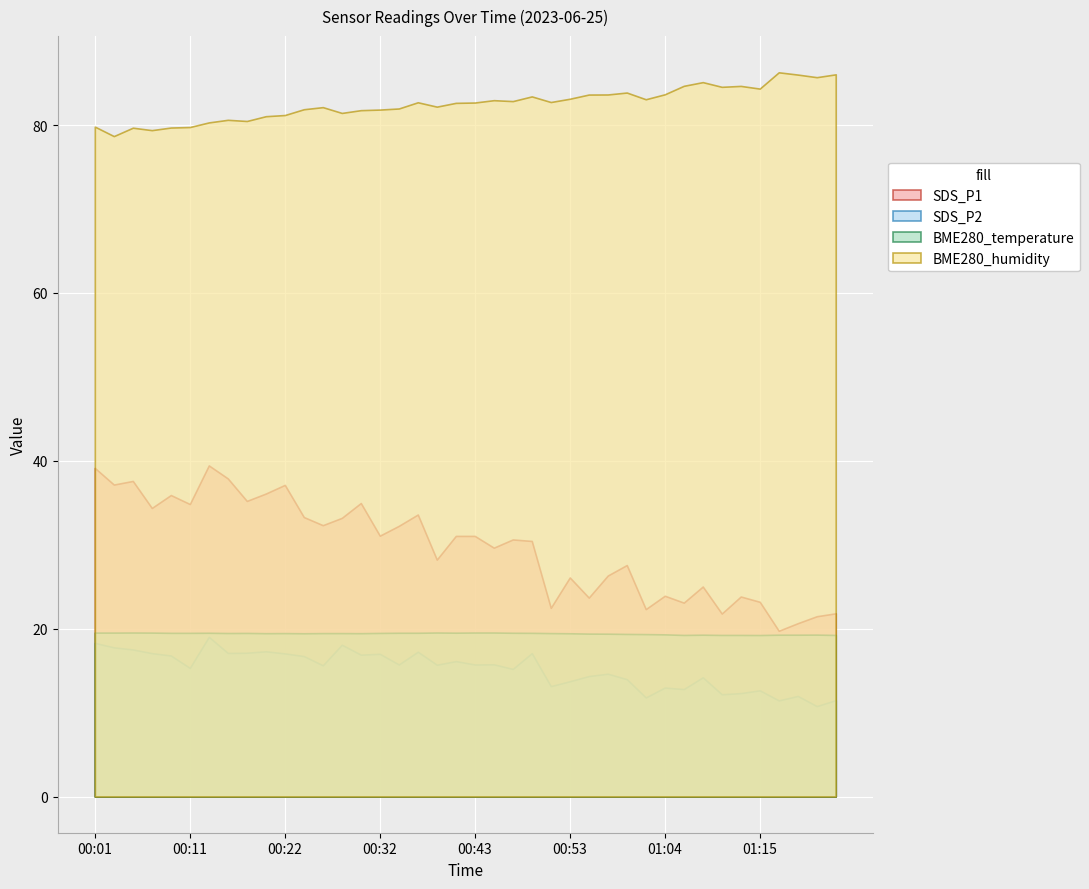

Reading left to right, what are all the values shown in this chart?

SDS_P1: 00:01=39.1	00:03=37.2	00:05=37.6	00:07=34.4	00:09=35.9	00:11=34.9	00:13=39.5	00:15=37.9	00:17=35.2	00:20=36.1	00:22=37.1	00:24=33.3	00:26=32.3	00:28=33.2	00:30=35.0	00:32=31.1	00:34=32.2	00:36=33.6	00:39=28.2	00:41=31.1	00:43=31.1	00:45=29.6	00:47=30.6	00:49=30.4	00:51=22.5	00:53=26.1	00:55=23.7	00:58=26.3	01:00=27.6	01:02=22.3	01:04=23.9	01:06=23.1	01:08=25.0	01:11=21.8	01:13=23.8	01:15=23.2	01:17=19.8	01:19=20.6	01:21=21.5	01:23=21.8
SDS_P2: 00:01=18.3	00:03=17.8	00:05=17.5	00:07=17.1	00:09=16.8	00:11=15.3	00:13=19.0	00:15=17.1	00:17=17.1	00:20=17.3	00:22=17.1	00:24=16.7	00:26=15.6	00:28=18.1	00:30=16.9	00:32=17.0	00:34=15.7	00:36=17.2	00:39=15.7	00:41=16.1	00:43=15.7	00:45=15.8	00:47=15.2	00:49=17.1	00:51=13.2	00:53=13.7	00:55=14.3	00:58=14.6	01:00=14.0	01:02=11.8	01:04=13.0	01:06=12.8	01:08=14.2	01:11=12.2	01:13=12.3	01:15=12.7	01:17=11.4	01:19=12.0	01:21=10.8	01:23=11.5
BME280_temperature: 00:01=19.5	00:03=19.5	00:05=19.5	00:07=19.5	00:09=19.5	00:11=19.5	00:13=19.5	00:15=19.5	00:17=19.5	00:20=19.5	00:22=19.5	00:24=19.4	00:26=19.5	00:28=19.5	00:30=19.5	00:32=19.5	00:34=19.5	00:36=19.5	00:39=19.5	00:41=19.5	00:43=19.5	00:45=19.5	00:47=19.5	00:49=19.5	00:51=19.5	00:53=19.4	00:55=19.4	00:58=19.4	01:00=19.4	01:02=19.4	01:04=19.3	01:06=19.2	01:08=19.3	01:11=19.2	01:13=19.2	01:15=19.2	01:17=19.3	01:19=19.3	01:21=19.3	01:23=19.2
BME280_humidity: 00:01=79.8	00:03=78.7	00:05=79.7	00:07=79.4	00:09=79.7	00:11=79.8	00:13=80.3	00:15=80.6	00:17=80.5	00:20=81.1	00:22=81.2	00:24=81.9	00:26=82.1	00:28=81.5	00:30=81.8	00:32=81.8	00:34=82.0	00:36=82.7	00:39=82.2	00:41=82.7	00:43=82.7	00:45=83.0	00:47=82.9	00:49=83.4	00:51=82.8	00:53=83.1	00:55=83.6	00:58=83.7	01:00=83.9	01:02=83.1	01:04=83.7	01:06=84.7	01:08=85.1	01:11=84.6	01:13=84.7	01:15=84.3	01:17=86.3	01:19=86.0	01:21=85.7	01:23=86.0